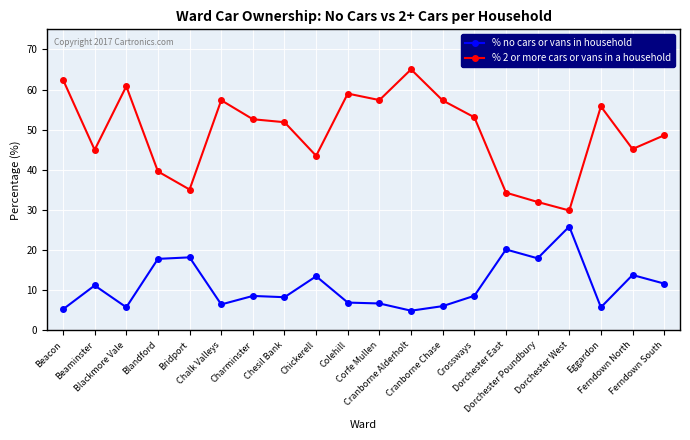

What is the minimum value for % 2 or more cars or vans in a household?

29.9